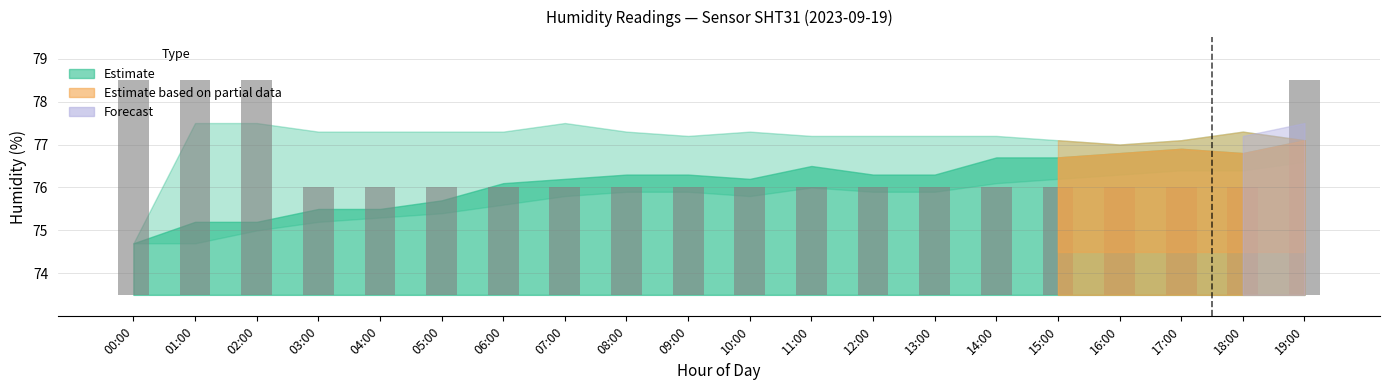

The value at 07:00 is 2.5. True or false?

True